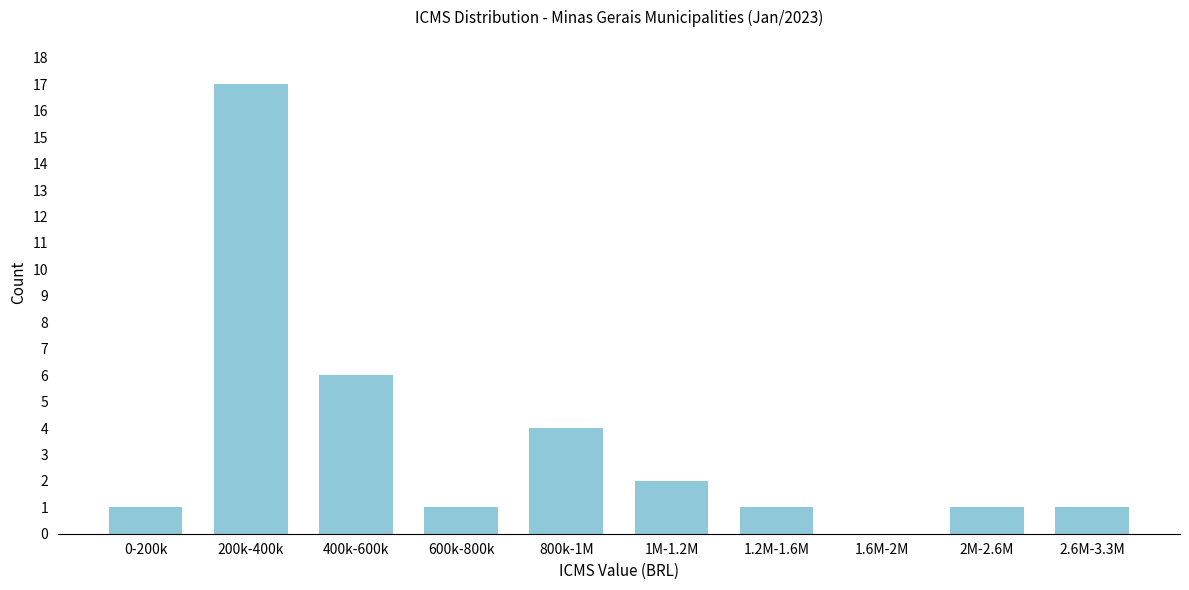

Reading left to right, what are all the values shown in this chart?

0-200k=1	200k-400k=17	400k-600k=6	600k-800k=1	800k-1M=4	1M-1.2M=2	1.2M-1.6M=1	1.6M-2M=0	2M-2.6M=1	2.6M-3.3M=1